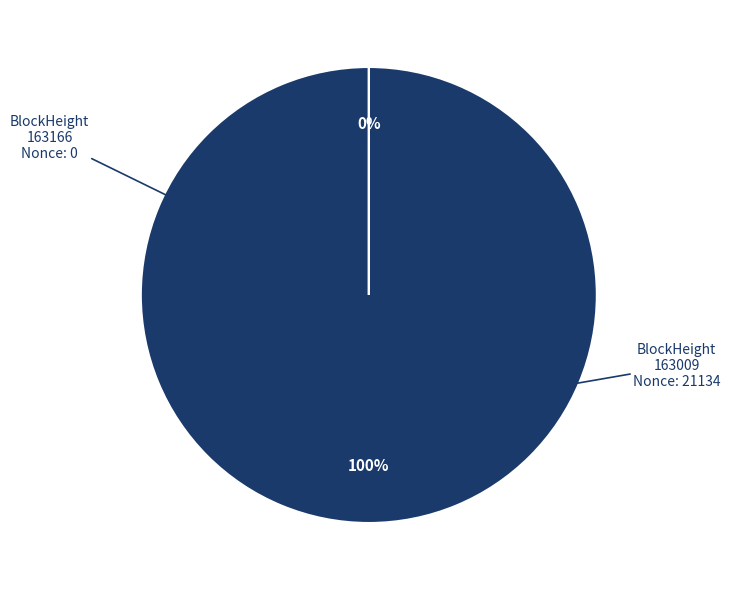

To the nearest percent, what is the average slice percentage?

50%